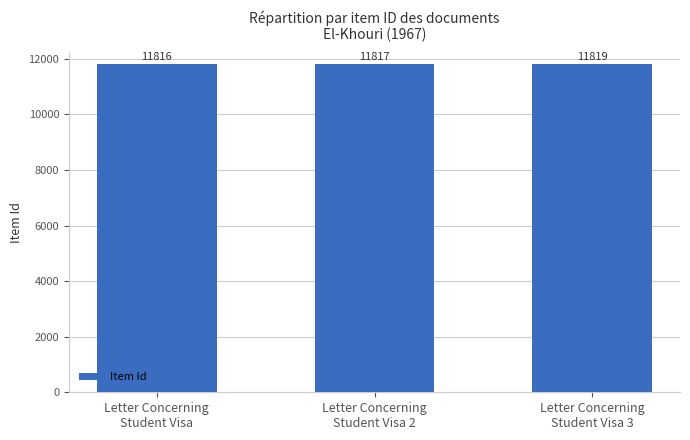

List the labels in order of value, largest first.

Letter Concerning
Student Visa 3, Letter Concerning
Student Visa 2, Letter Concerning
Student Visa